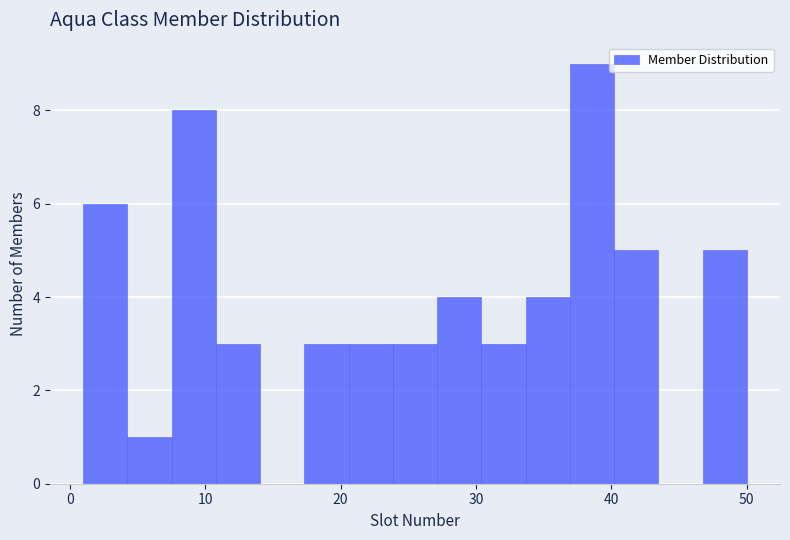

Around what value on the x-axis is the tallest bar? Give the approximate position of its centre, as read against the axis.

39